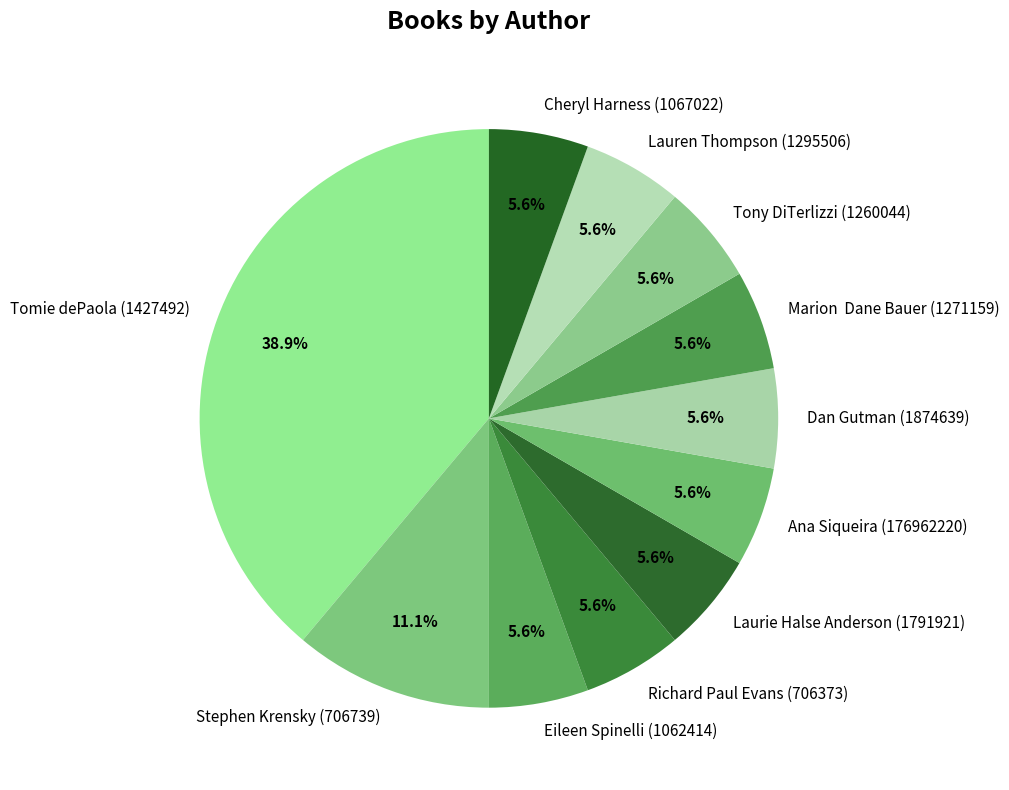

To the nearest percent, what is the combined percentage of Tony DiTerlizzi (1260044) and Lauren Thompson (1295506)?

11%